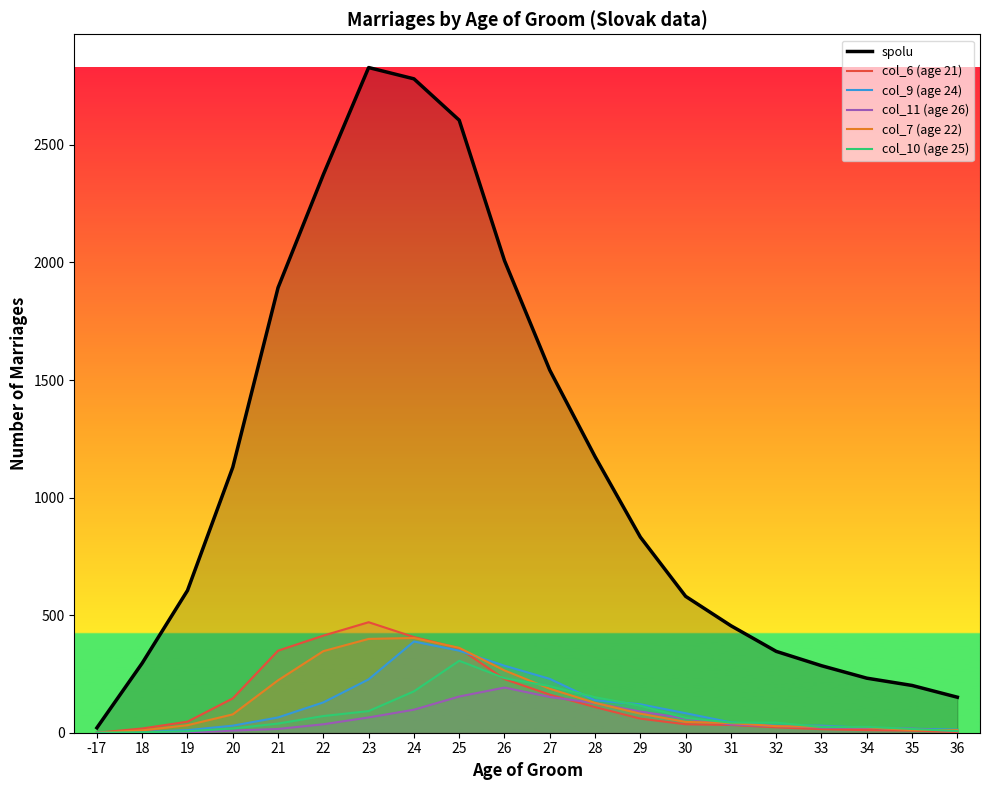

What is the difference between the highest and lowest values at 26?

1816